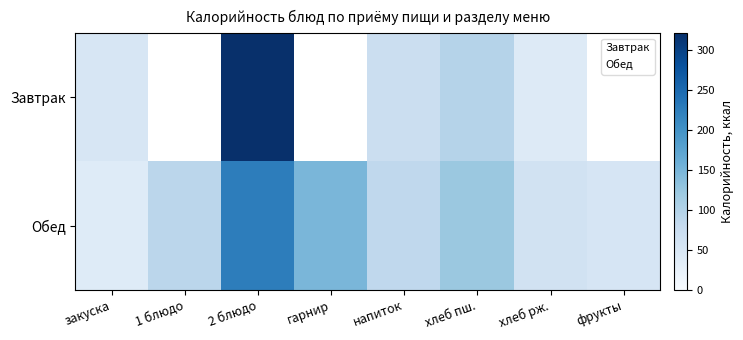

Which has a higher value, 1 блюдо or напиток?

1 блюдо